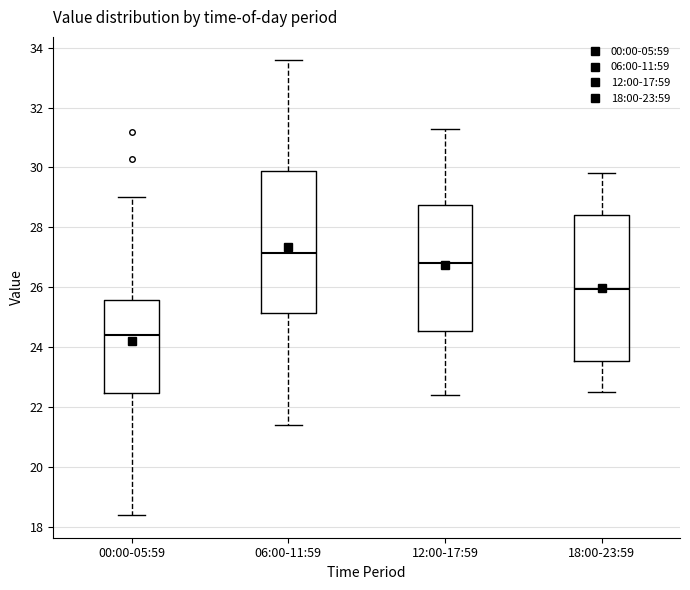

Reading left to right, read every box against the y-axis: the position of its median line, the range the box covers, and the ends of its whiskers. The values are not printed on the chart, so give them approximately, as read against the axis.

00:00-05:59: median 24.4, box 22.4 to 25.6, whiskers 18.4 to 29.0
06:00-11:59: median 27.2, box 25.2 to 29.8, whiskers 21.4 to 33.6
12:00-17:59: median 26.8, box 24.6 to 28.8, whiskers 22.4 to 31.4
18:00-23:59: median 26.0, box 23.6 to 28.4, whiskers 22.6 to 29.8